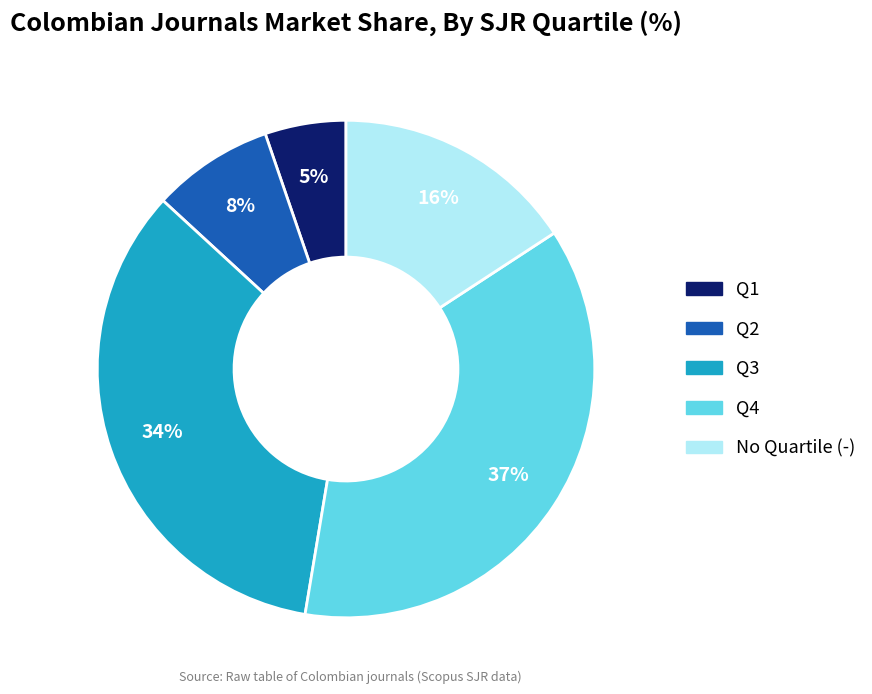

How many segments does this pie chart have?

5